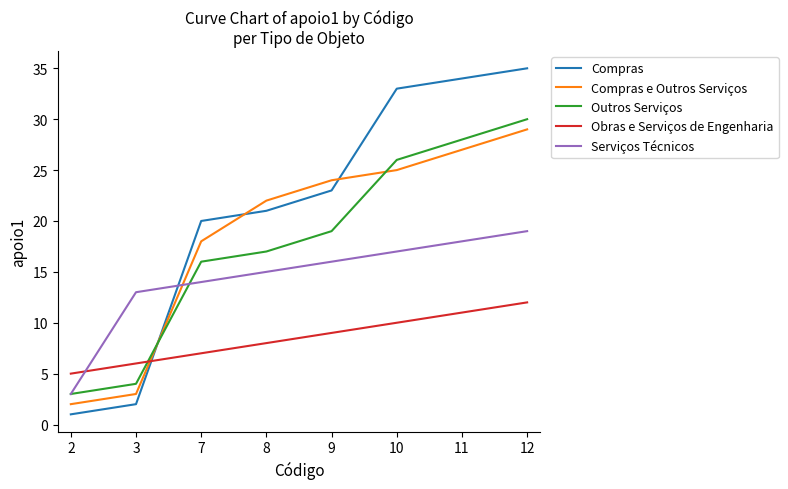

Reading left to right, transcribe all the data shown in this chart.

Compras: 2=1	3=2	7=20	8=21	9=23	10=33	11=34	12=35
Compras e Outros Serviços: 2=2	3=3	7=18	8=22	9=24	10=25	11=27	12=29
Outros Serviços: 2=3	3=4	7=16	8=17	9=19	10=26	11=28	12=30
Obras e Serviços de Engenharia: 2=5	3=6	7=7	8=8	9=9	10=10	11=11	12=12
Serviços Técnicos: 2=3	3=13	7=14	8=15	9=16	10=17	11=18	12=19